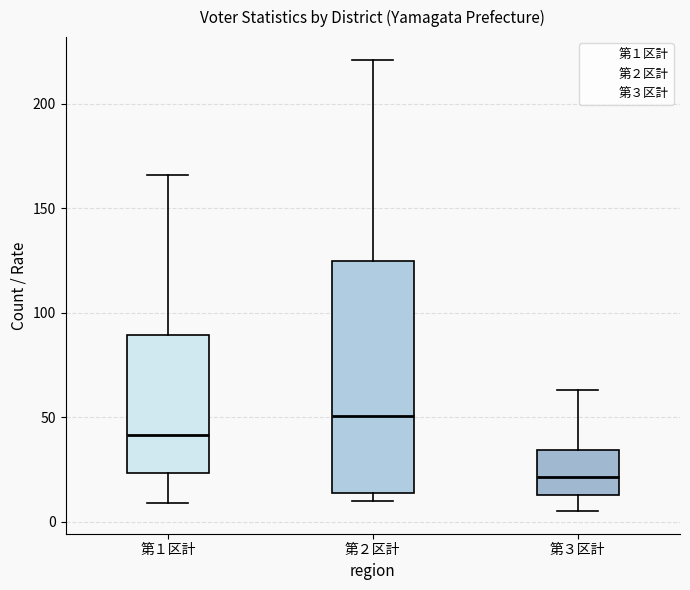

Reading left to right, read every box against the y-axis: the position of its median line, the range the box covers, and the ends of its whiskers. The values are not printed on the chart, so give them approximately, as read against the axis.

第１区計: median 40, box 25 to 90, whiskers 10 to 165
第２区計: median 50, box 15 to 125, whiskers 10 to 220
第３区計: median 20, box 15 to 35, whiskers 5 to 65